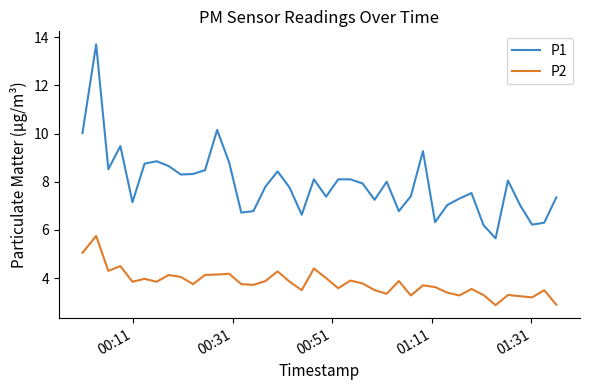

What is the difference between the maximum and minimum values in the P2 series?

2.9